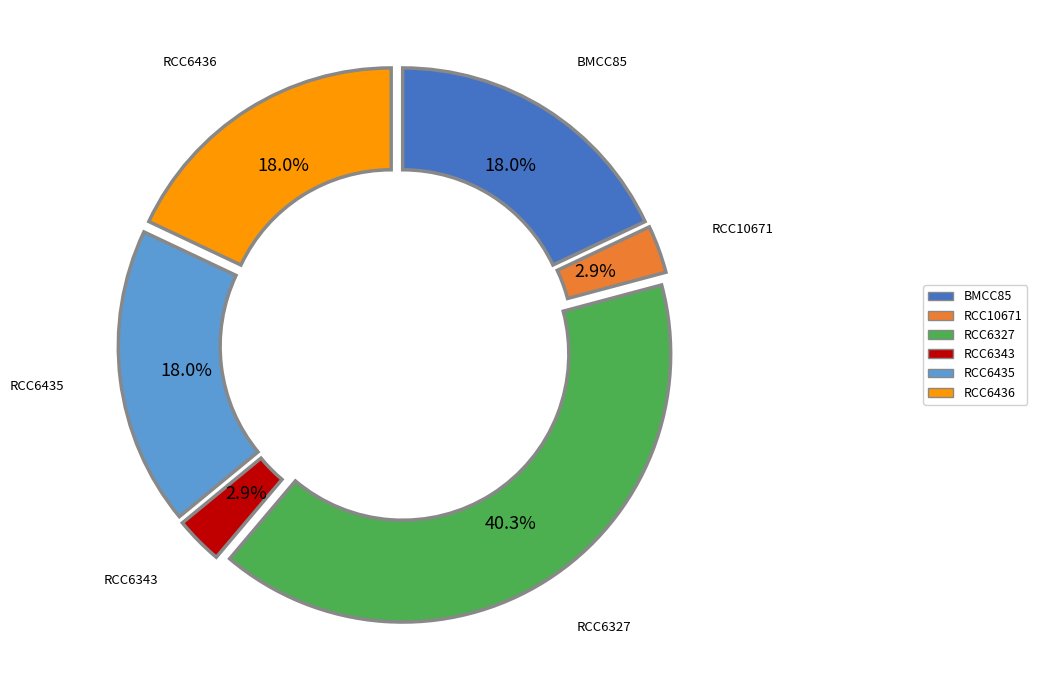

What is the ratio of the value at RCC6343 to the value at RCC6436?

0.2